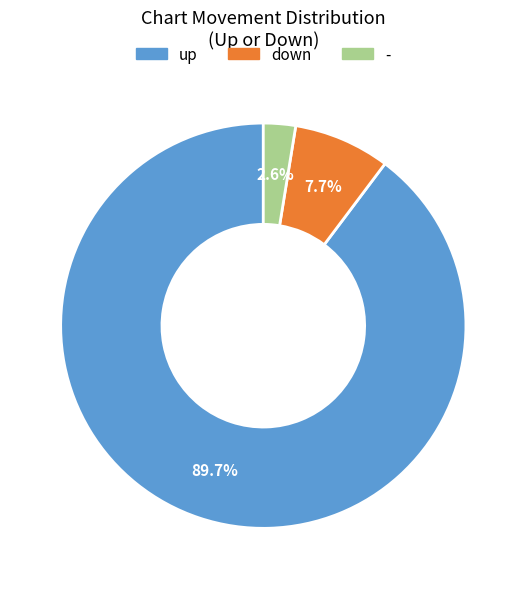

Between down and up, which is larger?

up